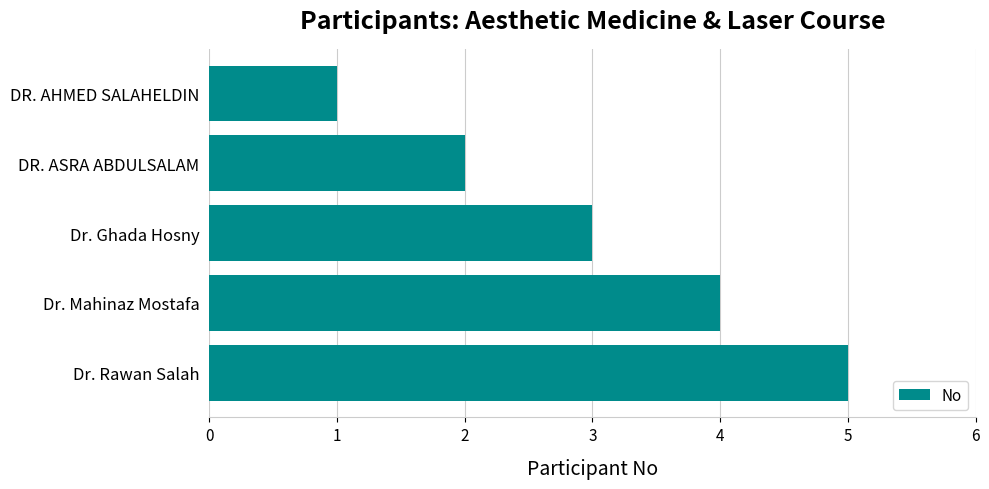

Rank the categories by value from lowest to highest.

DR. AHMED SALAHELDIN, DR. ASRA ABDULSALAM, Dr. Ghada Hosny, Dr. Mahinaz Mostafa, Dr. Rawan Salah